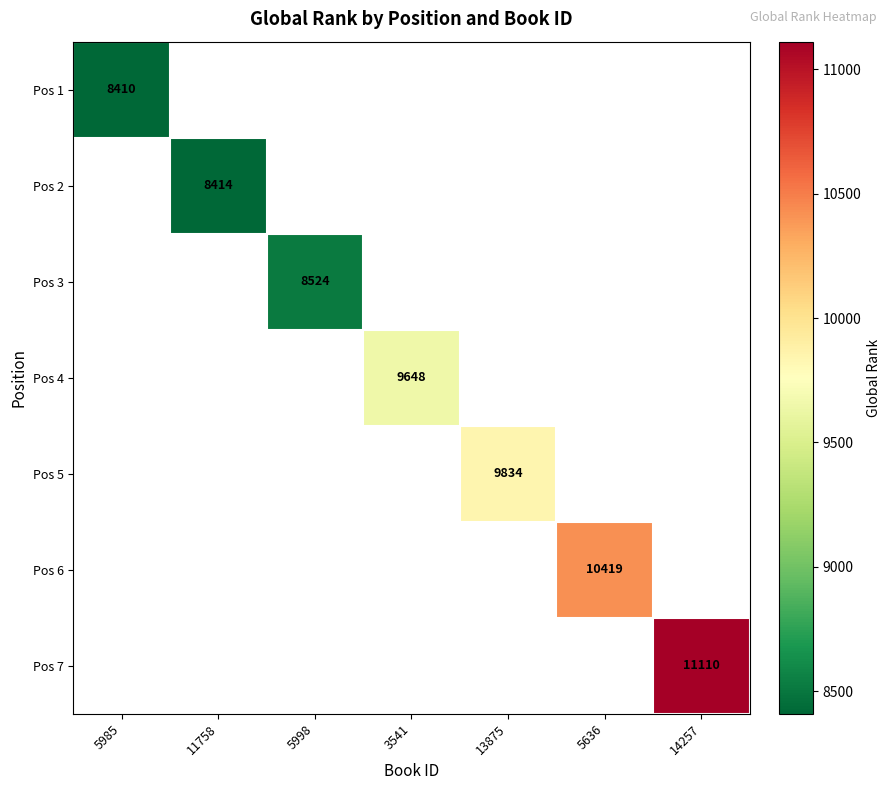

True or false: Pos 5 has a value of 9834 at 13875.

True